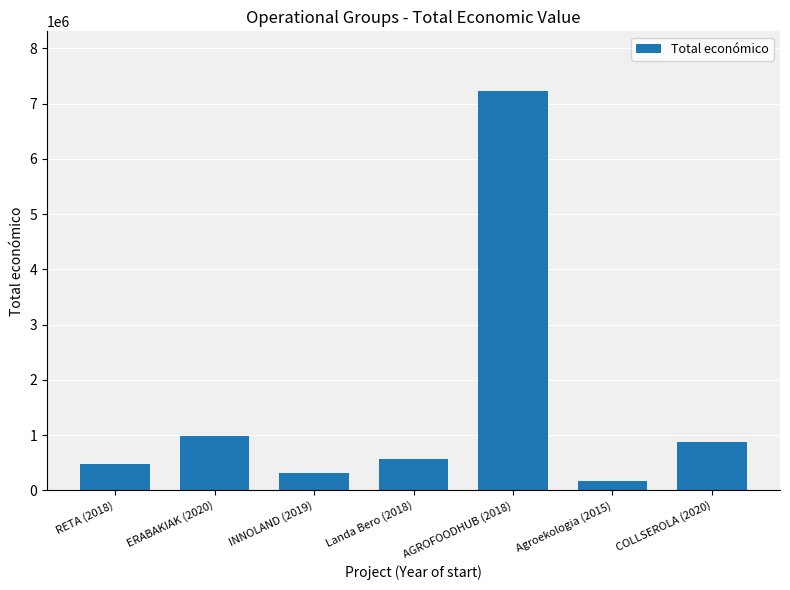

What is the minimum value shown in the chart?

174475